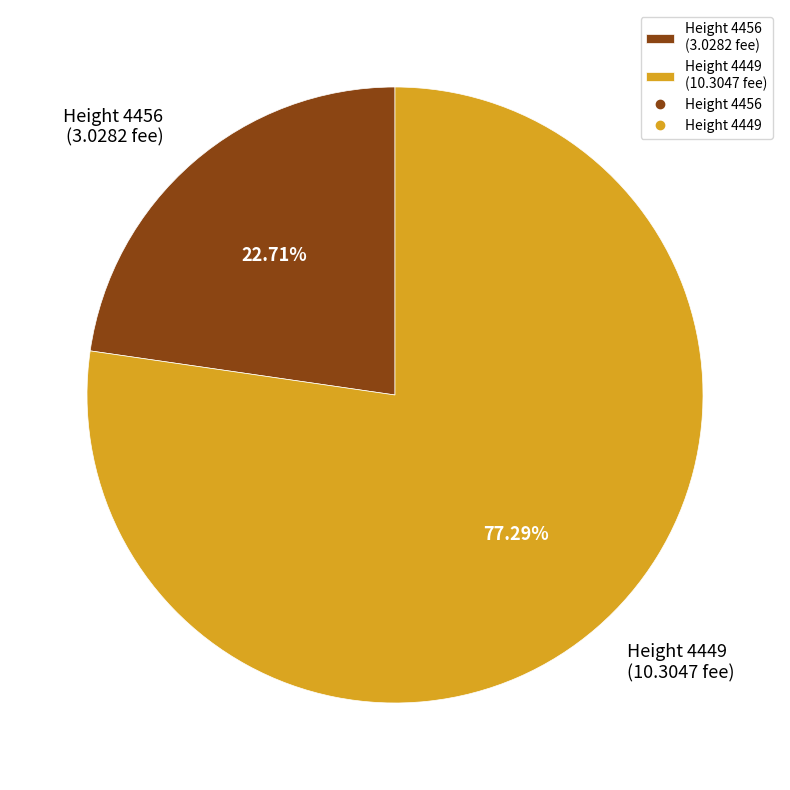

Which has a higher value, Height 4456 (3.0282 fee) or Height 4449 (10.3047 fee)?

Height 4449 (10.3047 fee)